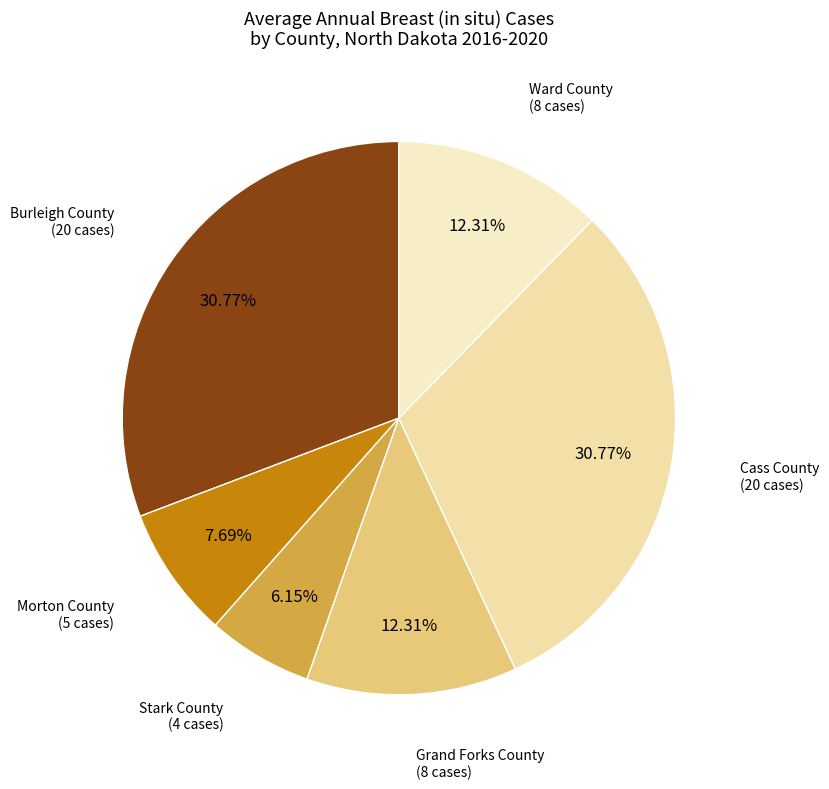

To the nearest percent, what is the difference between the Grand Forks County and Burleigh County slice percentages?

18%